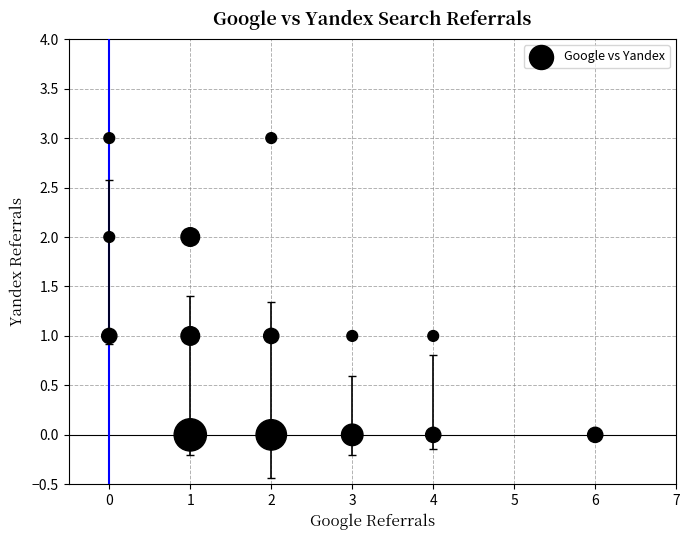

What is the range of X values (max minus min)?

6